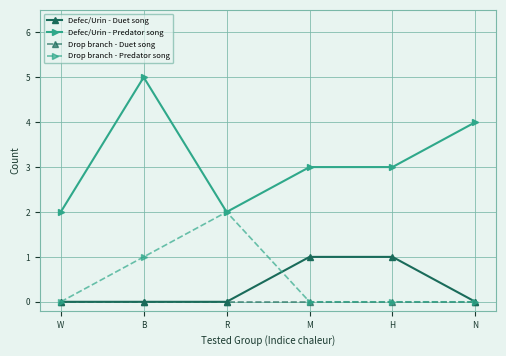

How many lines are shown in the chart?

4